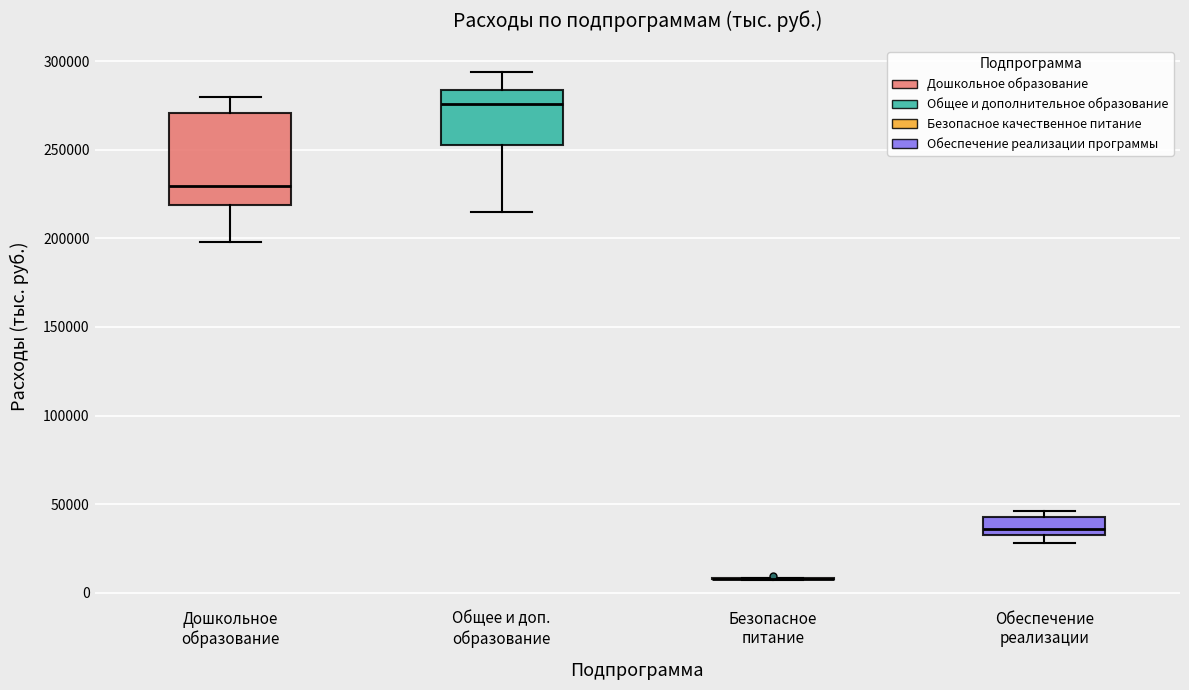

Which box is the tallest, from its lower edge to its upper edge?

Дошкольное образование